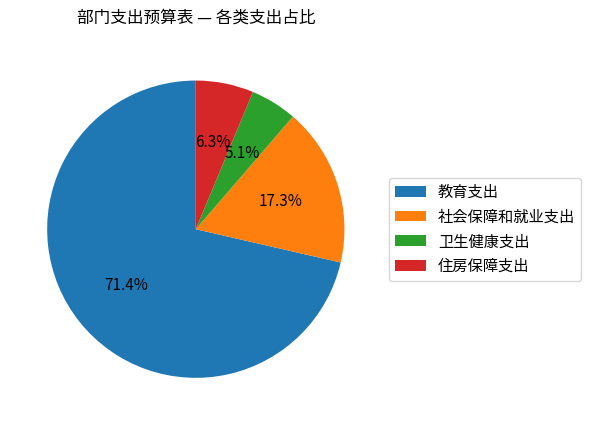

What percentage is NOT represented by 住房保障支出?

93.7%